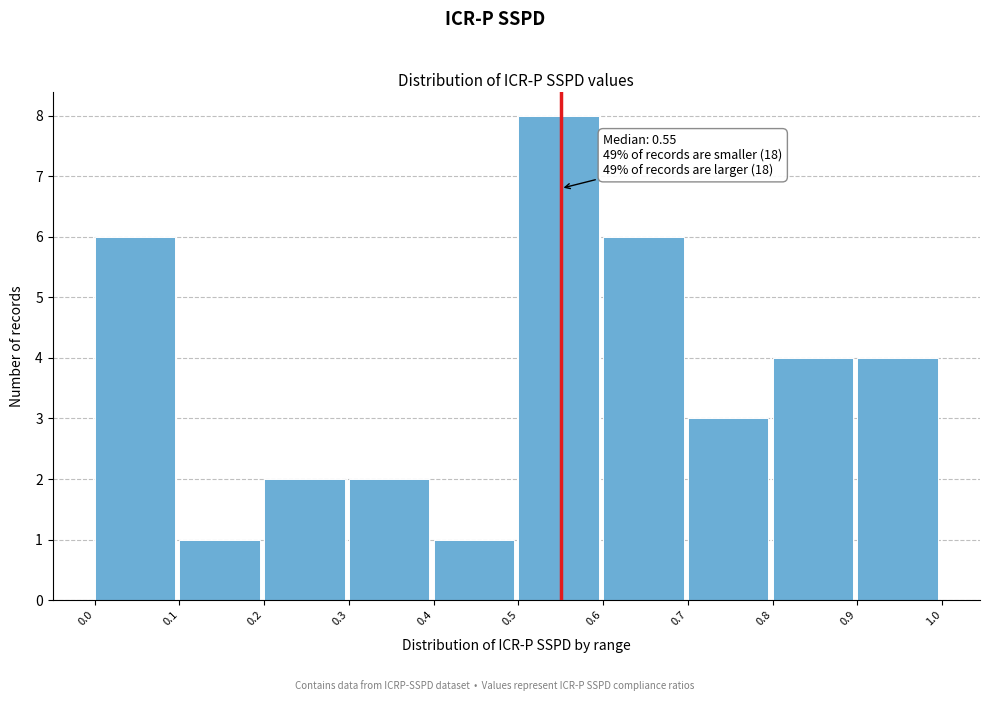

Over which range of the x-axis is the bar tallest?

0.5 to 0.6